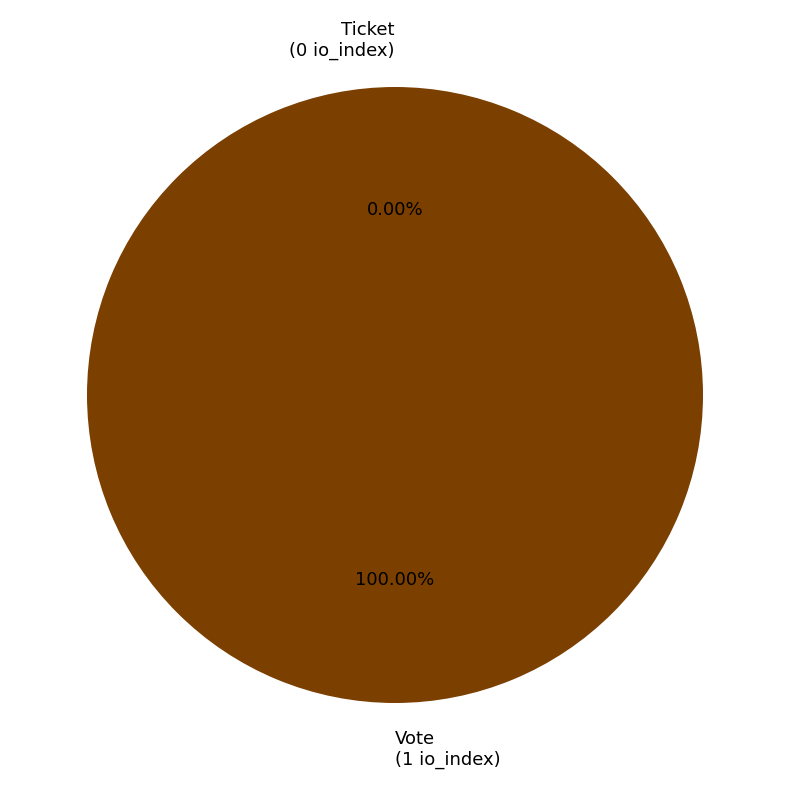

To the nearest percent, what is the difference between the Vote and Ticket slice percentages?

100%